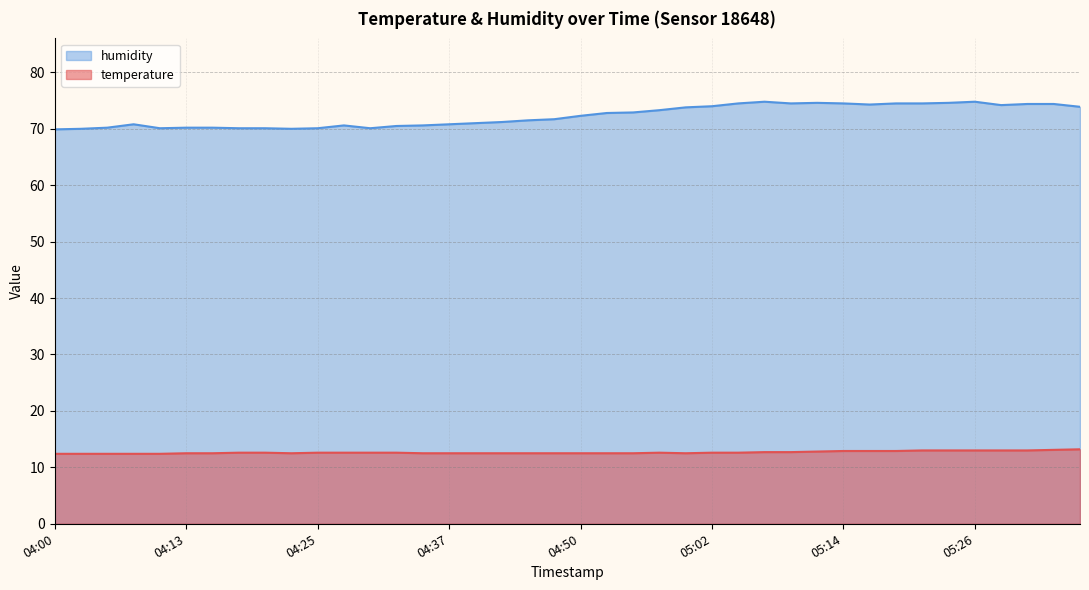

What is the sum of all humidity values?

2891.3